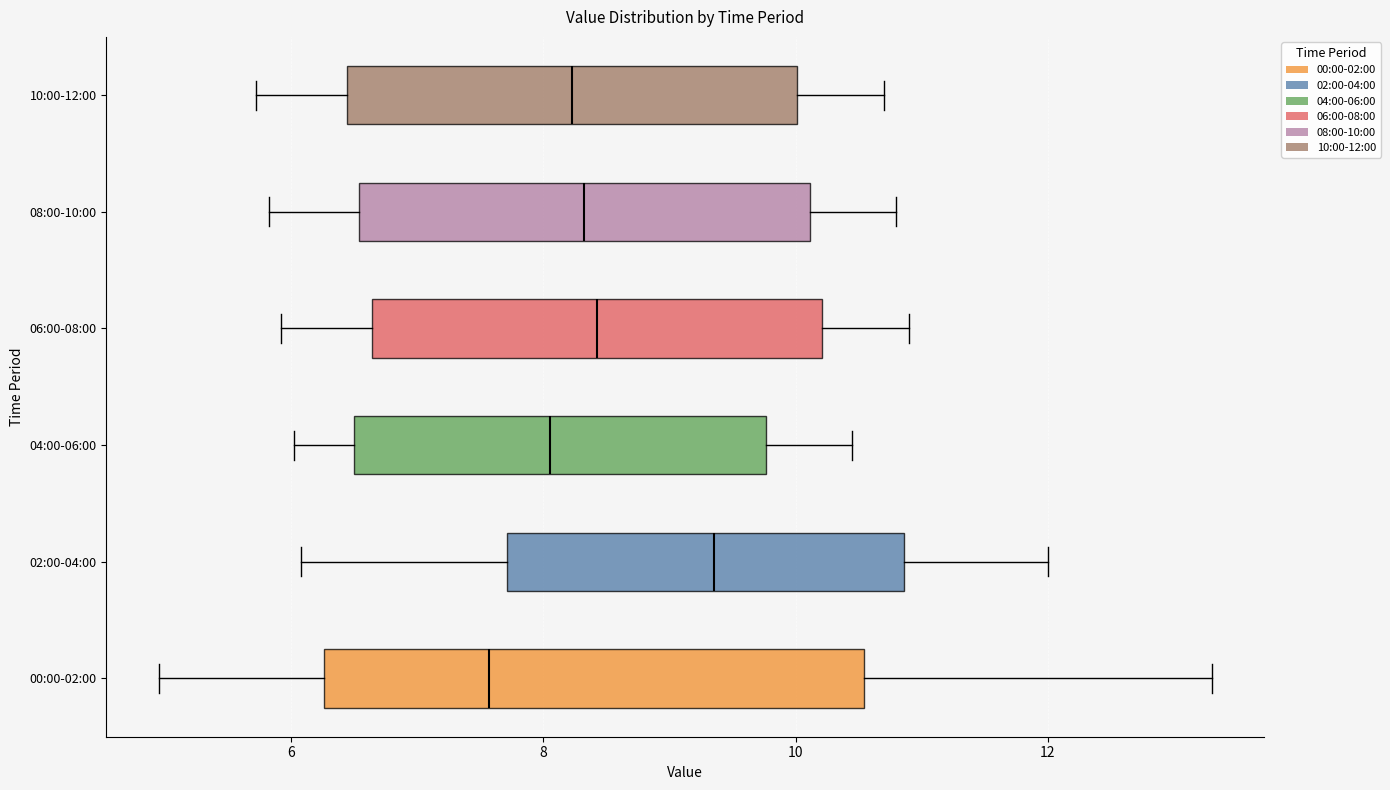

Reading bottom to top, transcribe this box plot: for each box, give where its median line is, the range the box spans, and where its two whiskers end, as read against the x-axis. The values are not printed on the chart, so give them approximately, as read against the axis.

00:00-02:00: median 7.6, box 6.2 to 10.6, whiskers 5.0 to 13.4
02:00-04:00: median 9.4, box 7.8 to 10.8, whiskers 6.0 to 12.0
04:00-06:00: median 8.0, box 6.6 to 9.8, whiskers 6.0 to 10.4
06:00-08:00: median 8.4, box 6.6 to 10.2, whiskers 6.0 to 11.0
08:00-10:00: median 8.4, box 6.6 to 10.2, whiskers 5.8 to 10.8
10:00-12:00: median 8.2, box 6.4 to 10.0, whiskers 5.8 to 10.8